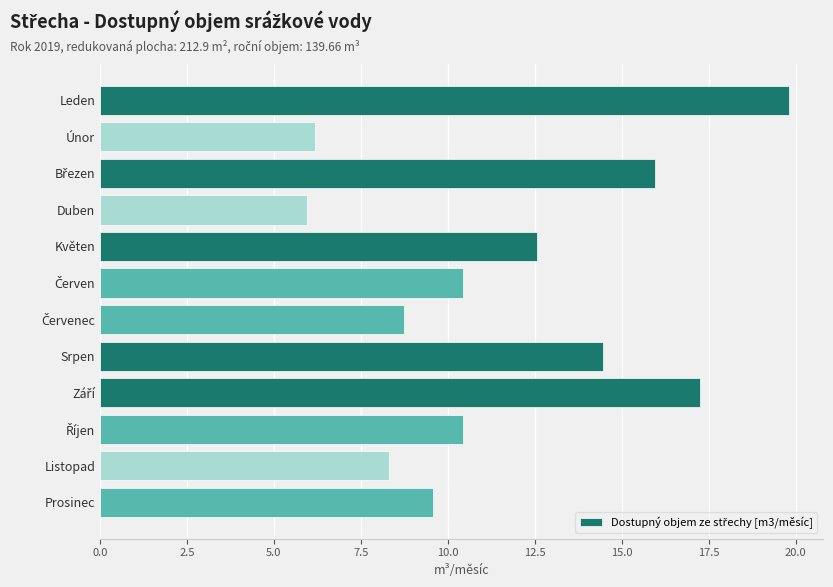

What is the difference between the second highest and second lowest values?

11.1